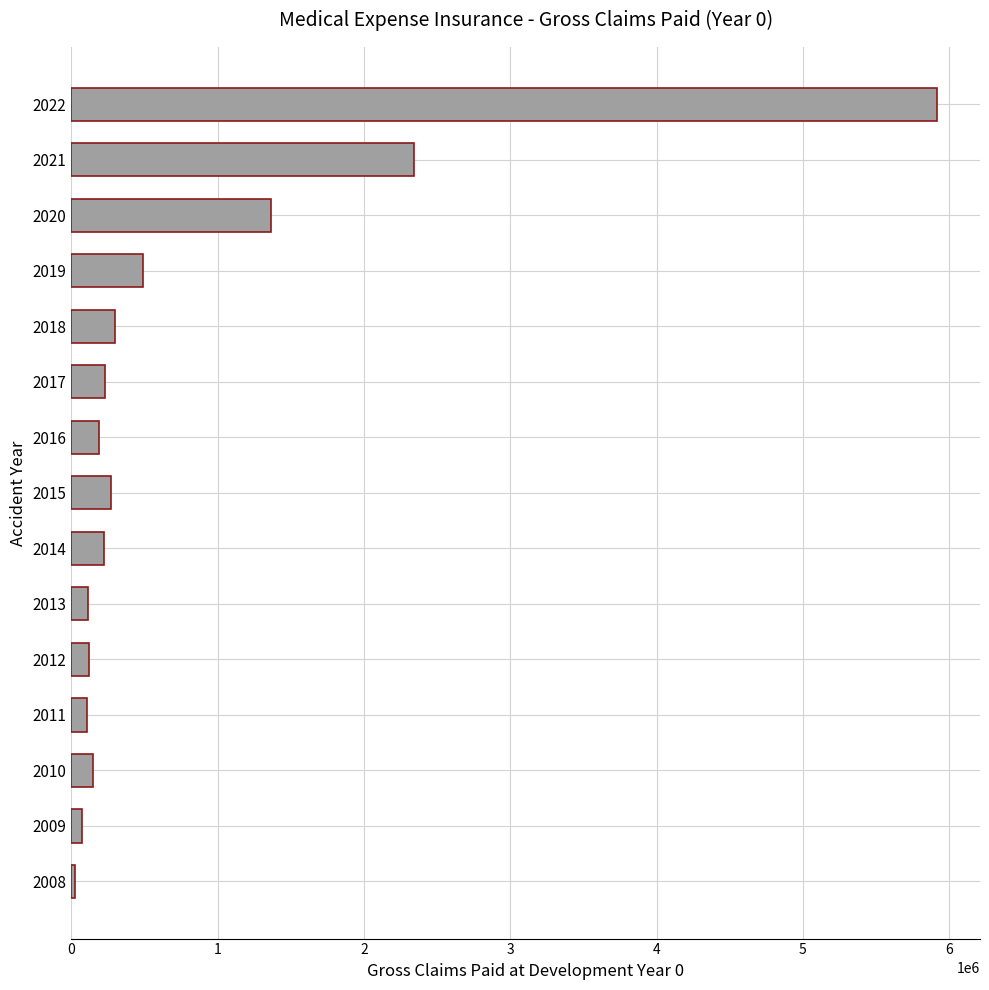

The value at 2022 is 3401192. True or false?

False